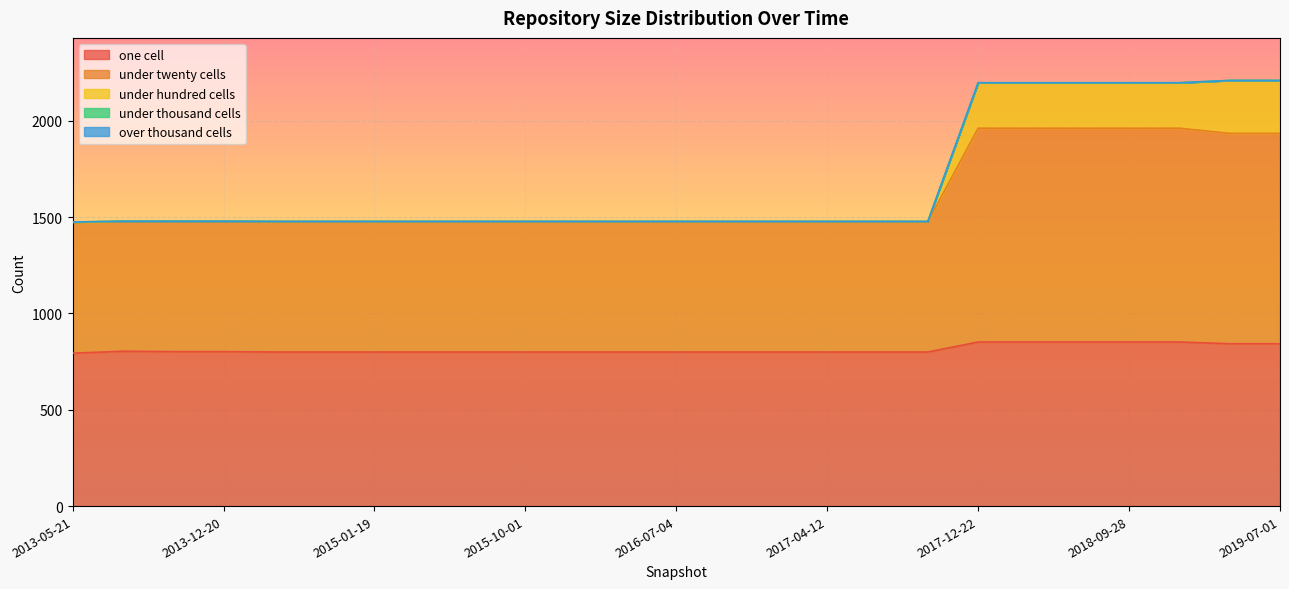

What is the difference between the maximum and minimum values in the one_cell series?

58